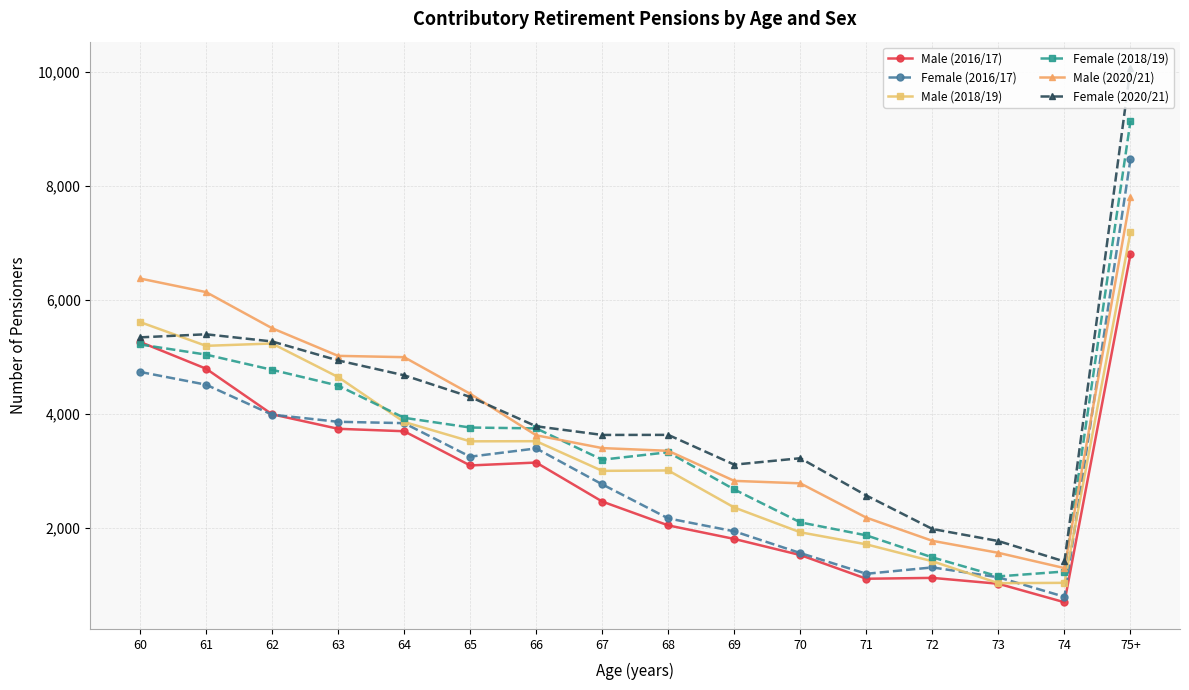

True or false: Female (2020/21) has more than 1 interior local peaks.

True